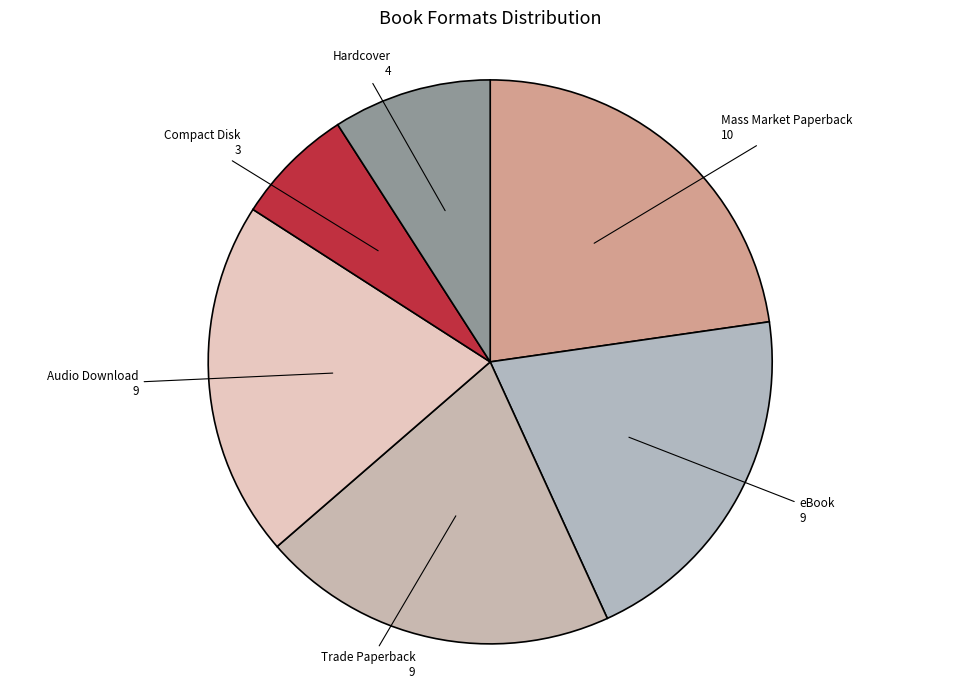

Which category has the smallest portion of the pie?

Compact Disk